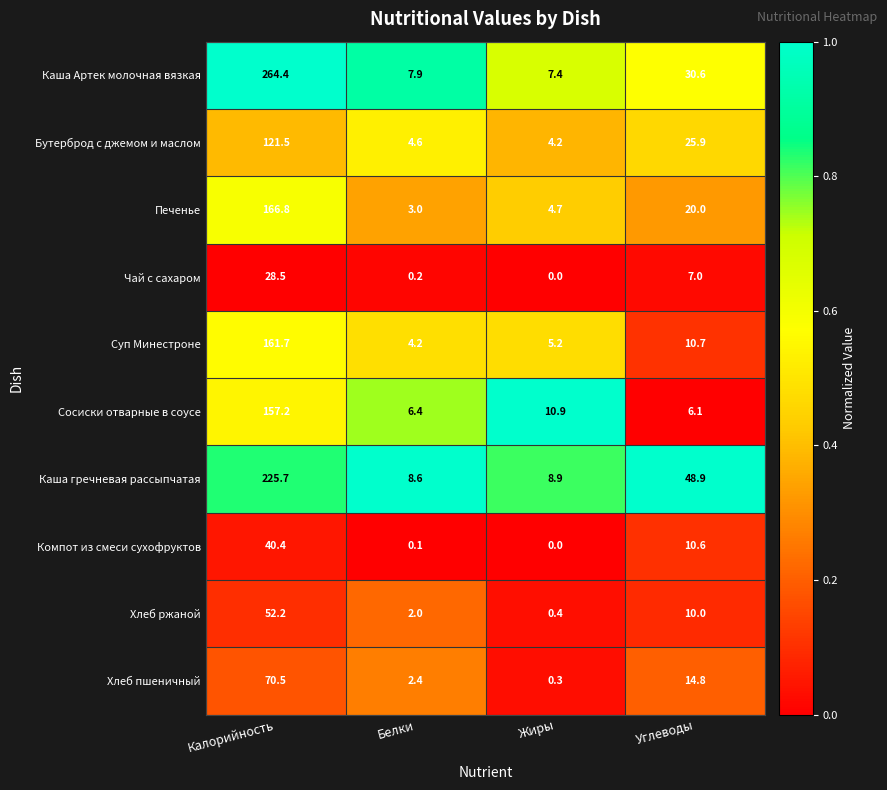

Which category has the lowest value in the Печенье series?

Белки